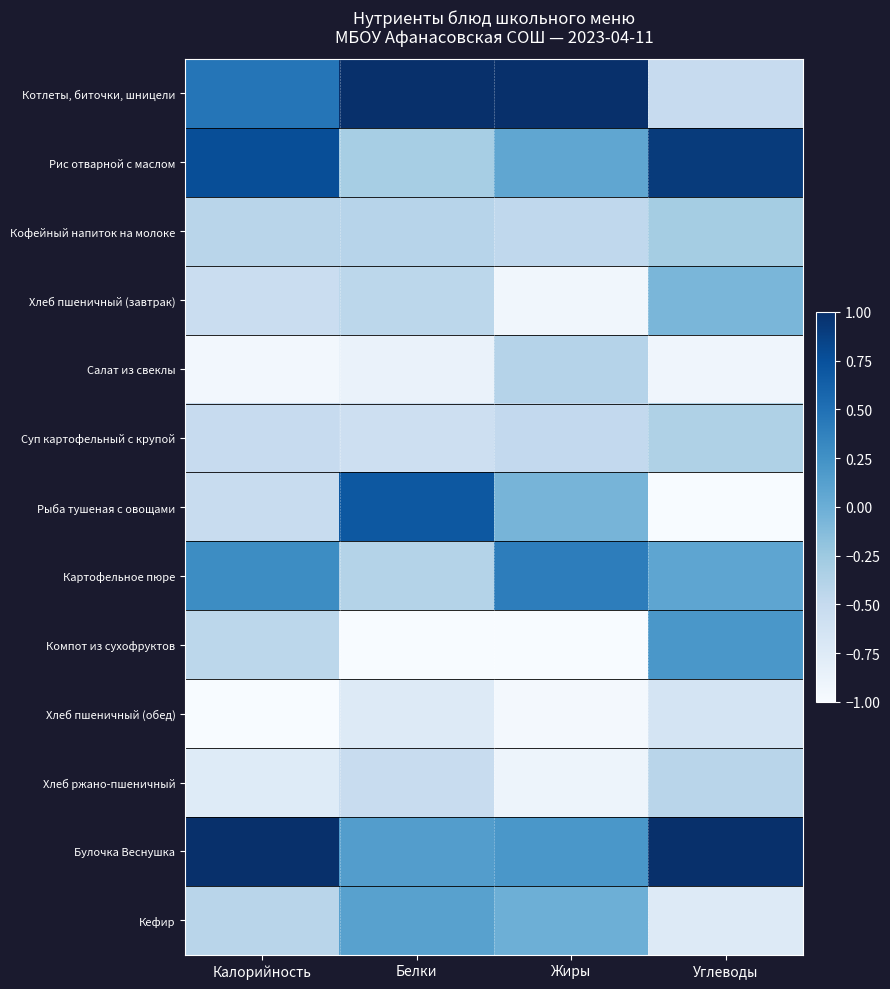

What is the total value across all series at Жиры?

-3.6